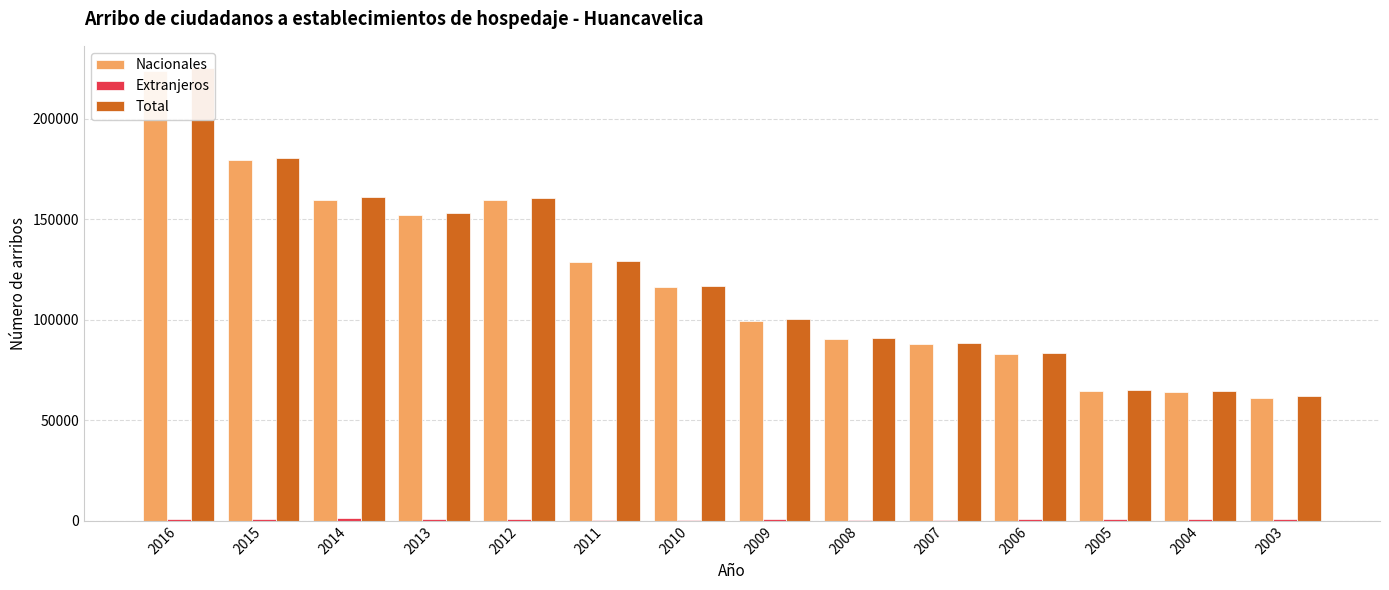

Which series has the largest range (max minus min)?

Nacionales